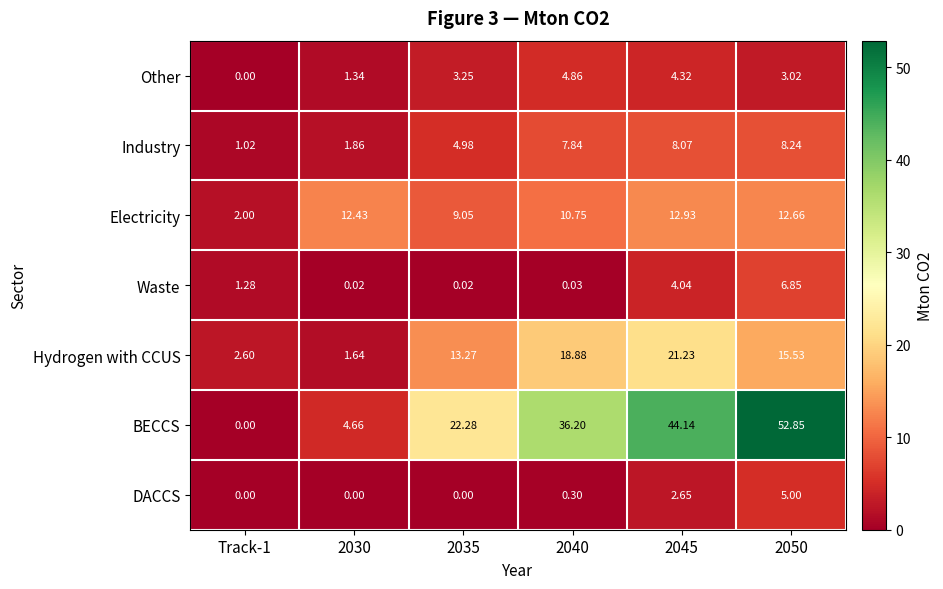

Is the value of Hydrogen with CCUS at 2050 greater than the value of Other at 2040?

Yes